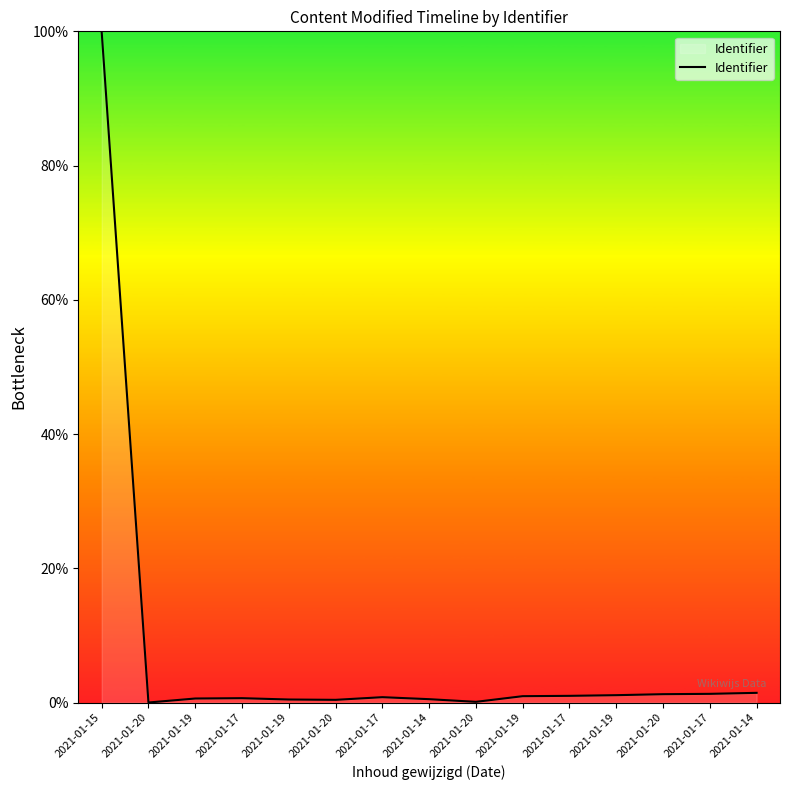

The chart shows a value of 1.2 at 2021-01-20. True or false?

True